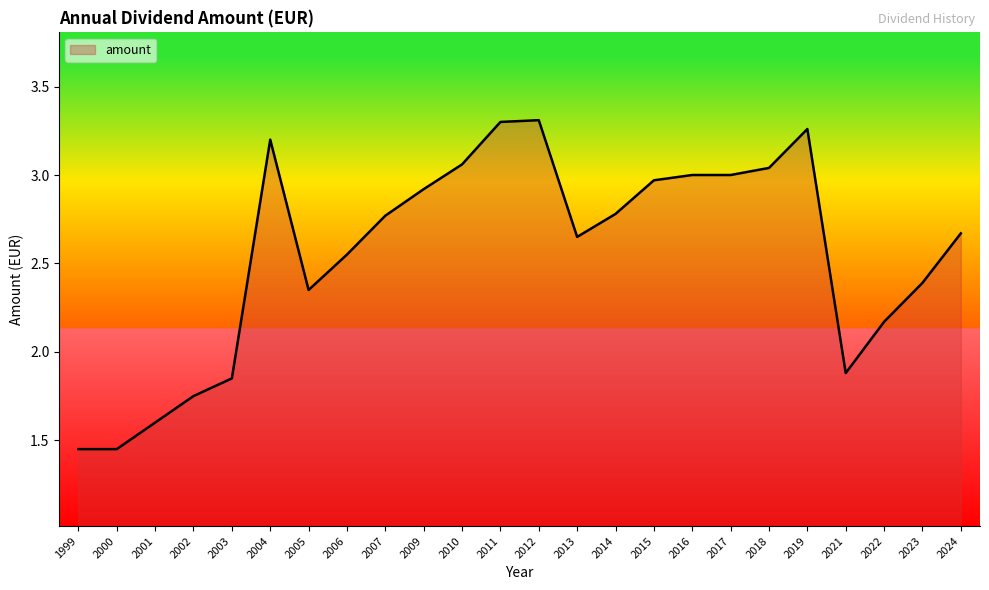

At which category does the data reach its first local peak?

2004